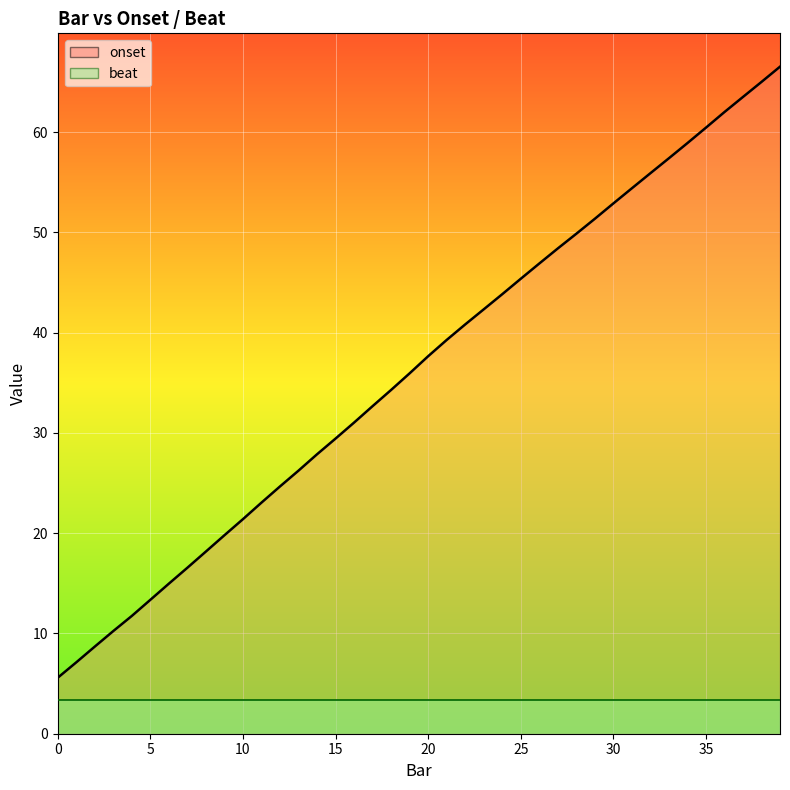

True or false: beat_line and onset_line intersect in this chart.

False